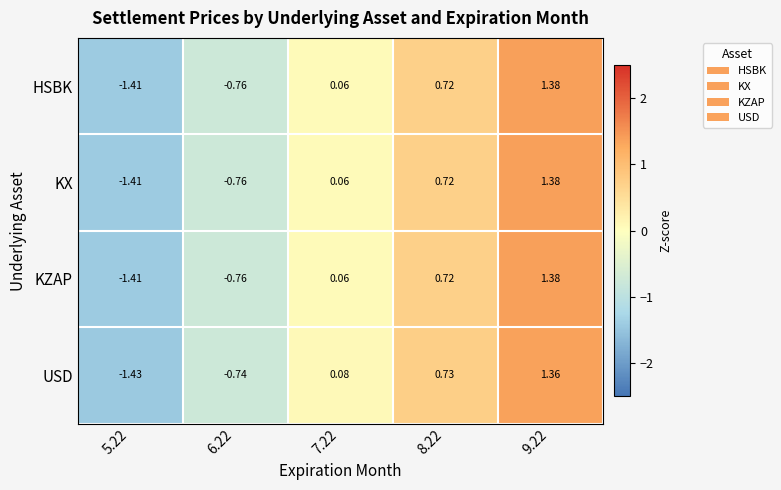

Is the value of KZAP at 6.22 greater than the value of USD at 6.22?

No